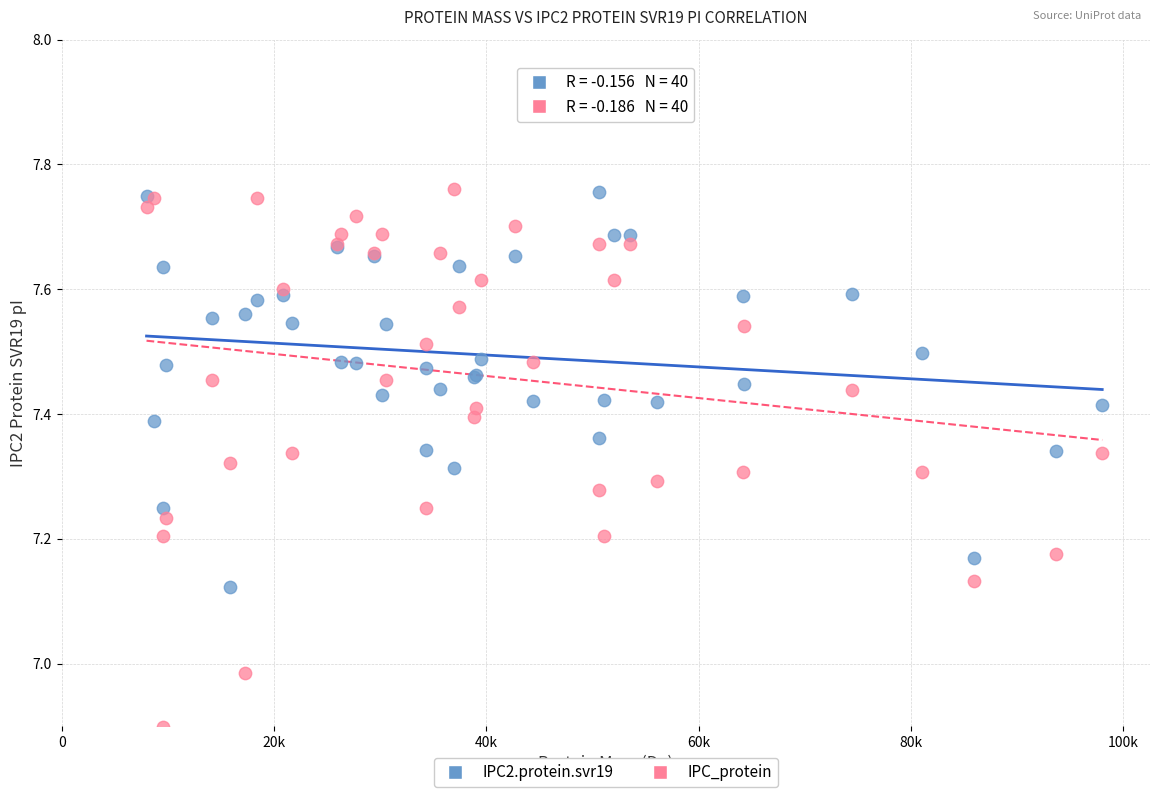

What is the X range (max minus min) for the scatter plot?

90013.9